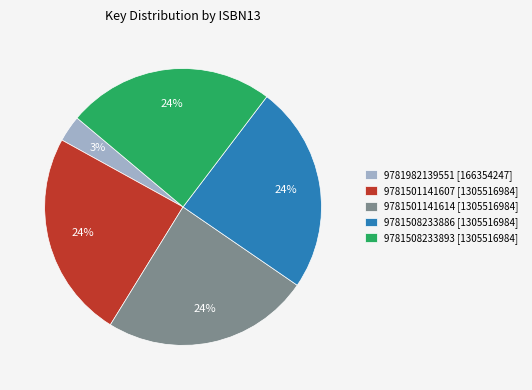

How many segments does this pie chart have?

5